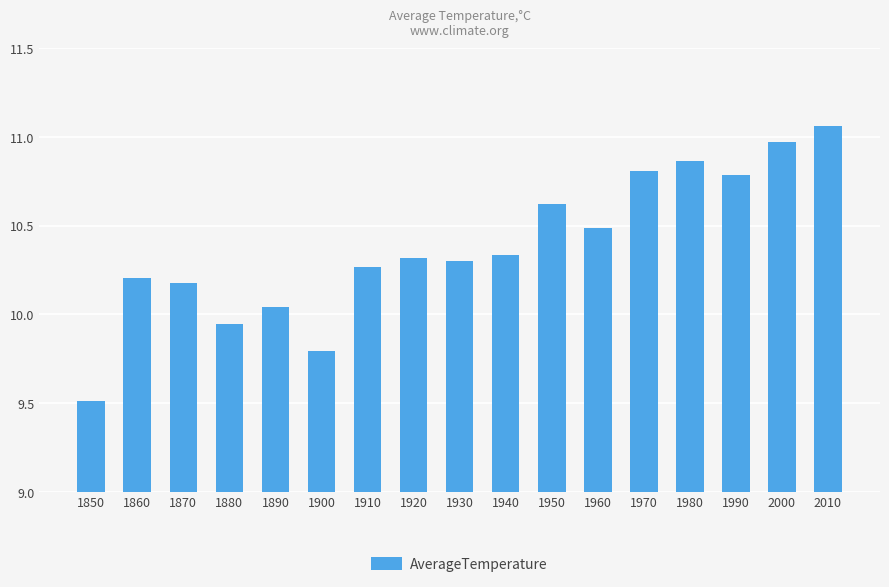

What is the difference between the maximum and minimum values?

1.5